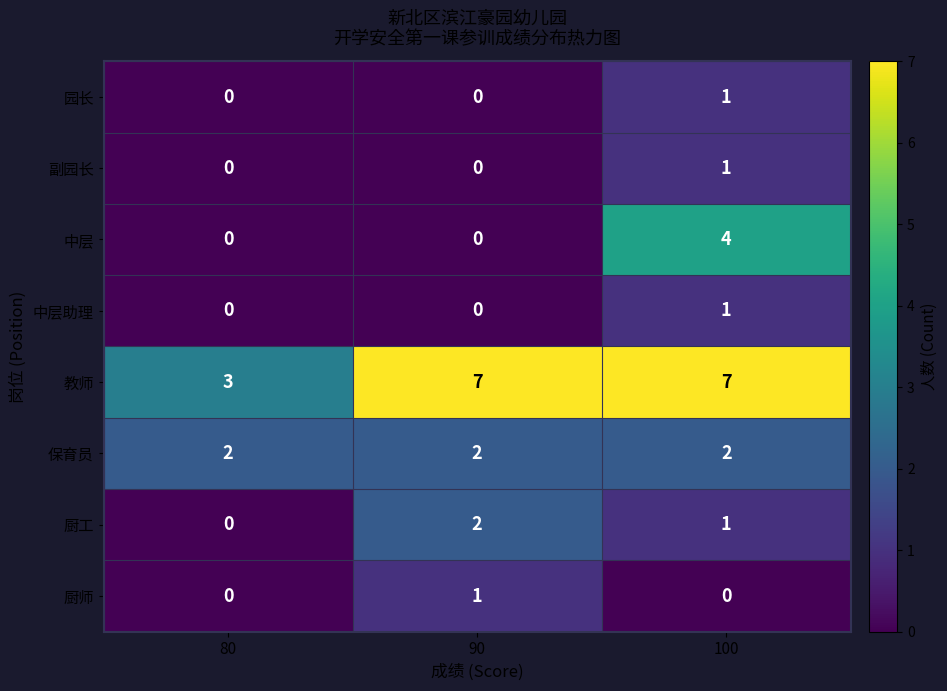

The value of 保育员 at 100 is 2. True or false?

True